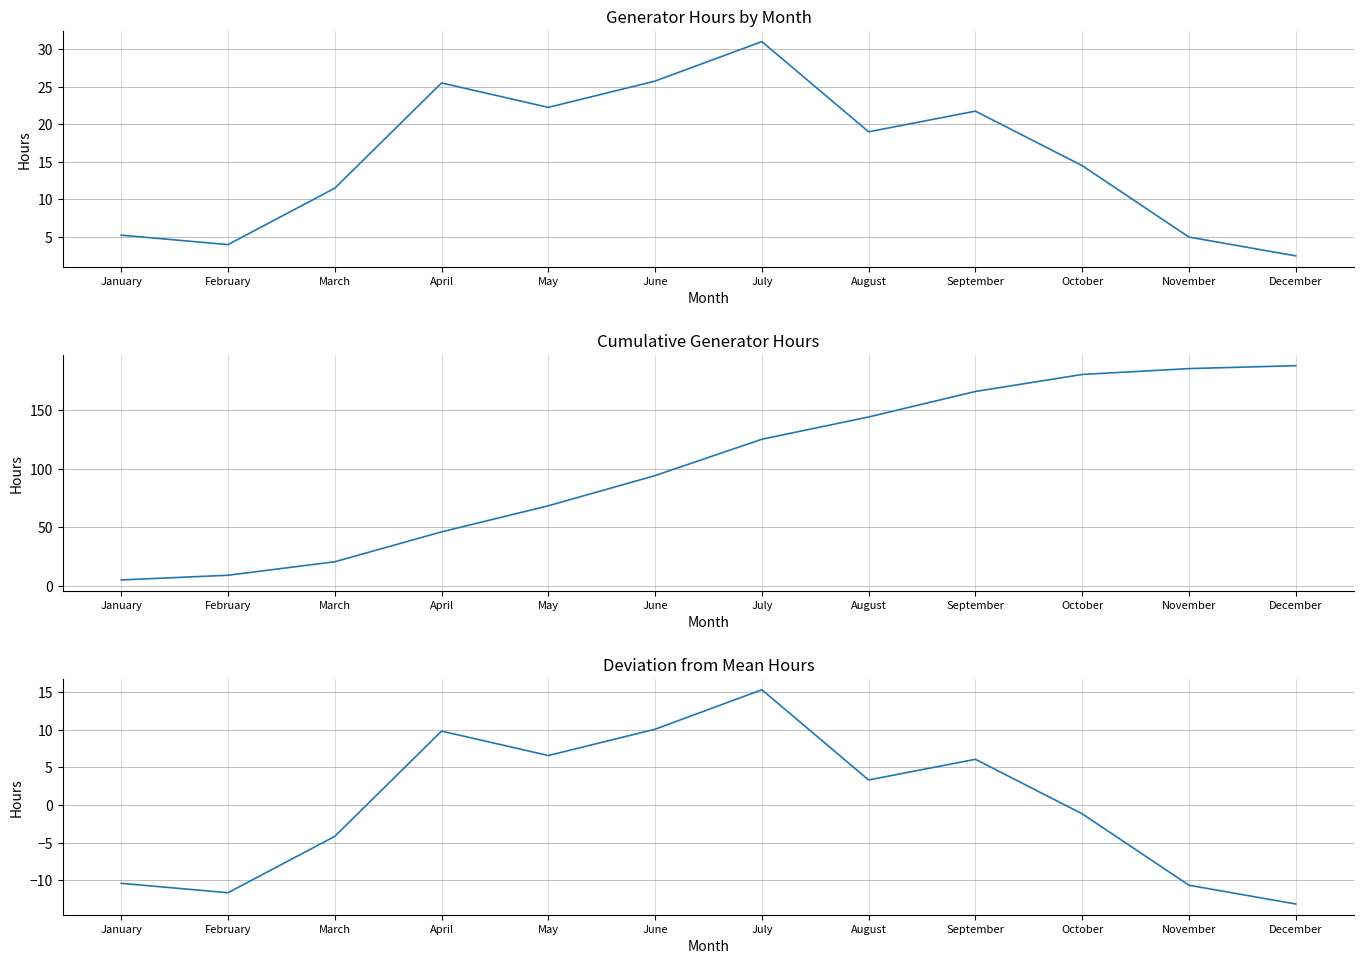

Rank the series by their average value, from highest to lowest.

Cumulative Hours, Generator Hours, Deviation from Mean